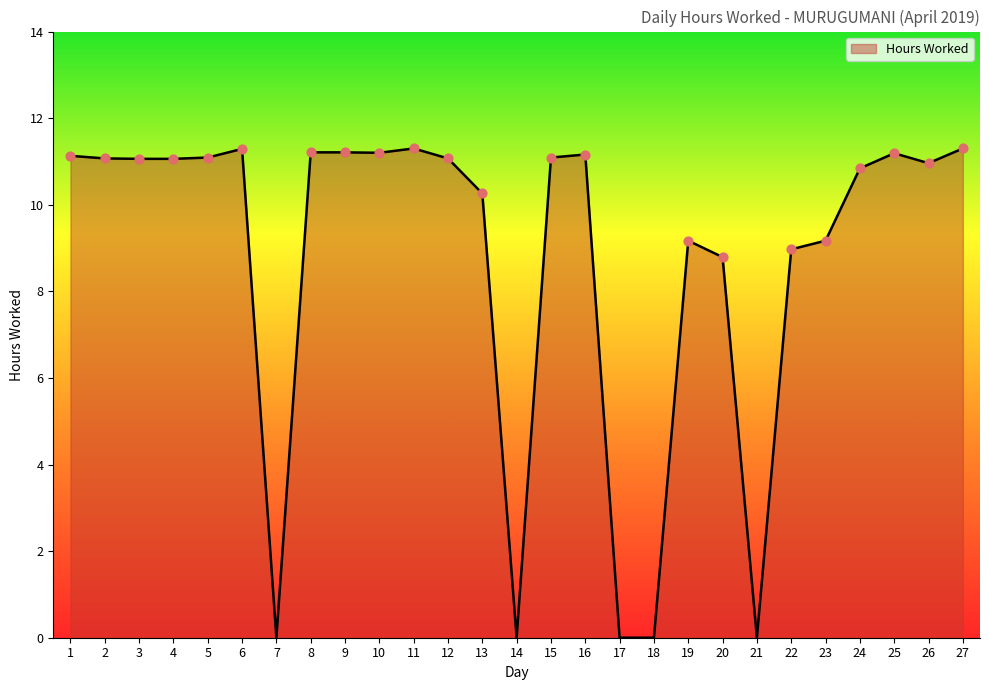

Approximately how many times larger is the value at 4 compared to 1?

1.0